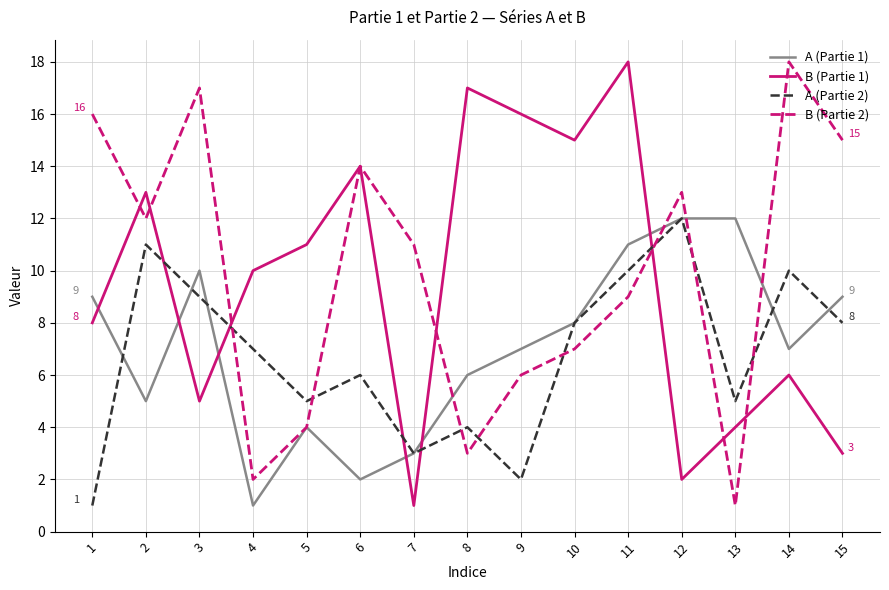

At which label does A (Partie 2) first exceed 7?

2